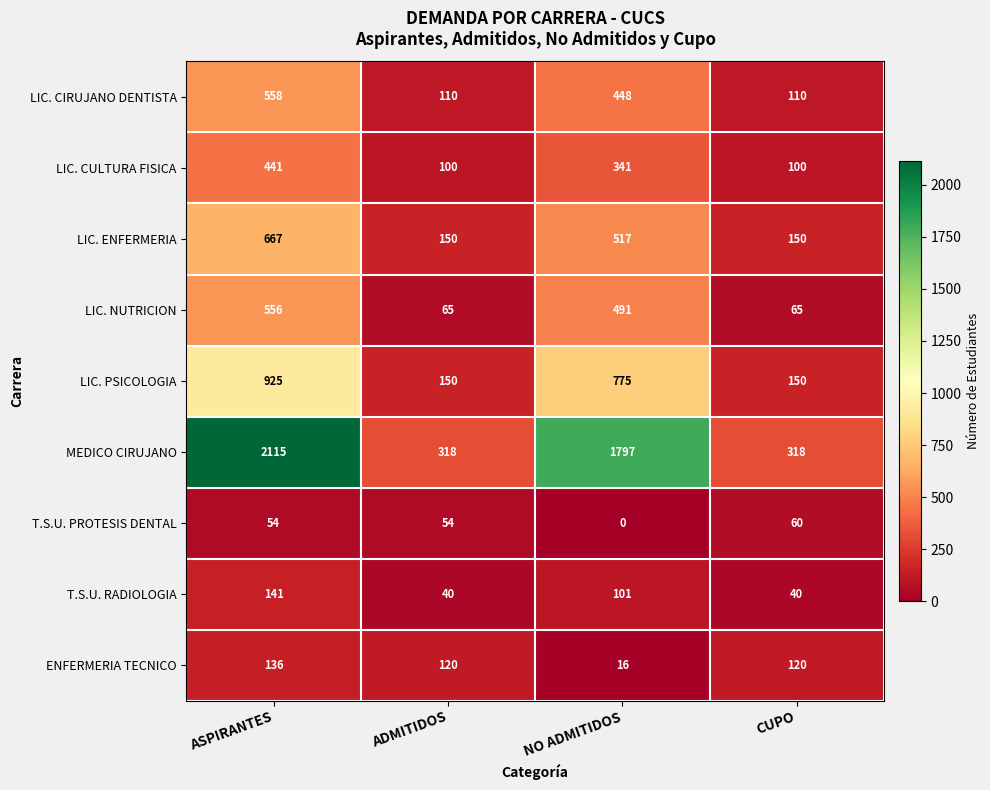

Rank the series at NO ADMITIDOS from lowest to highest value.

T.S.U. PROTESIS DENTAL, ENFERMERIA TECNICO, T.S.U. RADIOLOGIA, LIC. CULTURA FISICA, LIC. CIRUJANO DENTISTA, LIC. NUTRICION, LIC. ENFERMERIA, LIC. PSICOLOGIA, MEDICO CIRUJANO